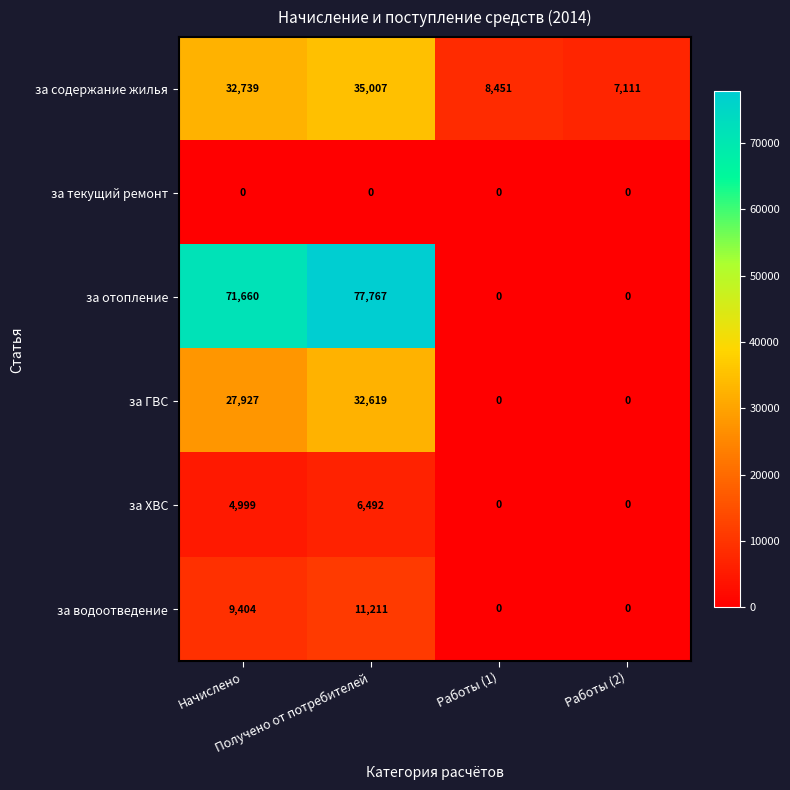

At how many categories does at least one series exceed 7399?

3